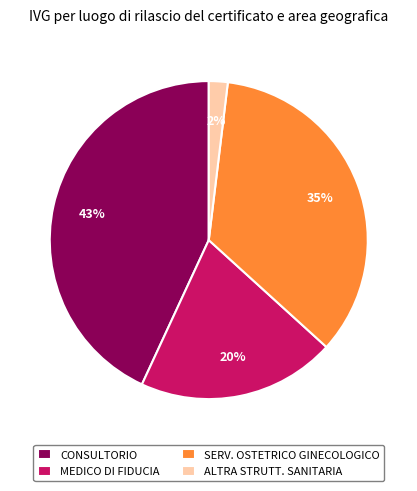

Is SERV. OSTETRICO GINECOLOGICO the majority of the pie?

No